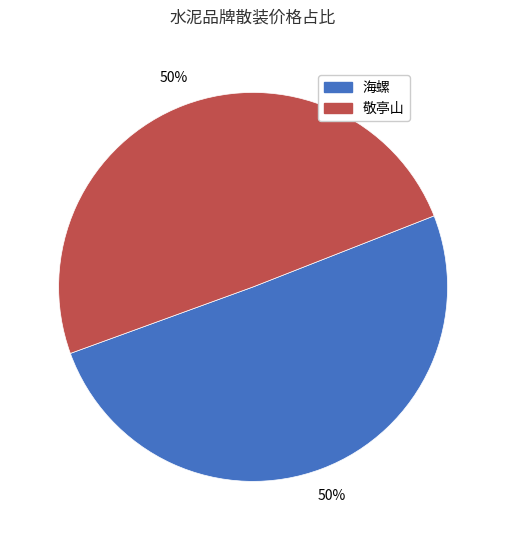

To the nearest percent, what is the combined percentage of 敬亭山 and 海螺?

100%